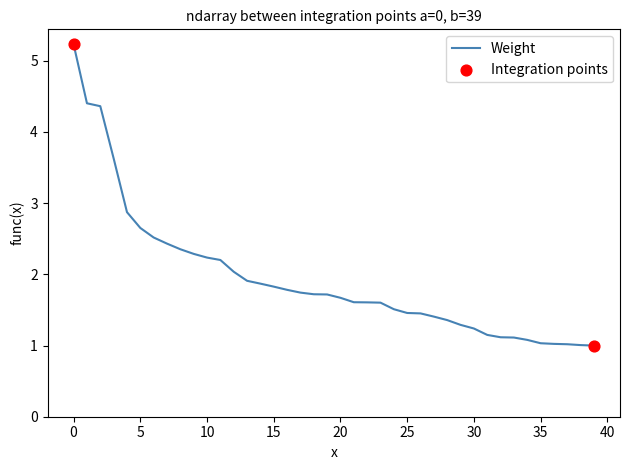

What is the difference between the maximum and minimum values?

4.2